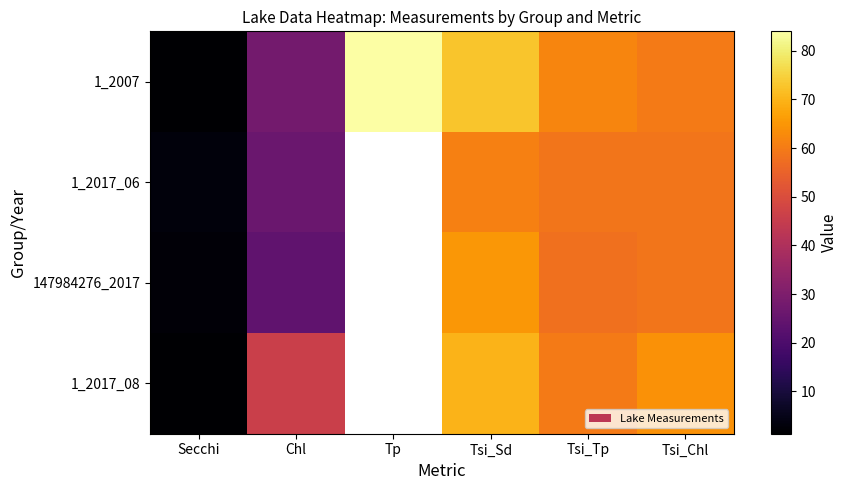

At how many categories does at least one series exceed 47?

4